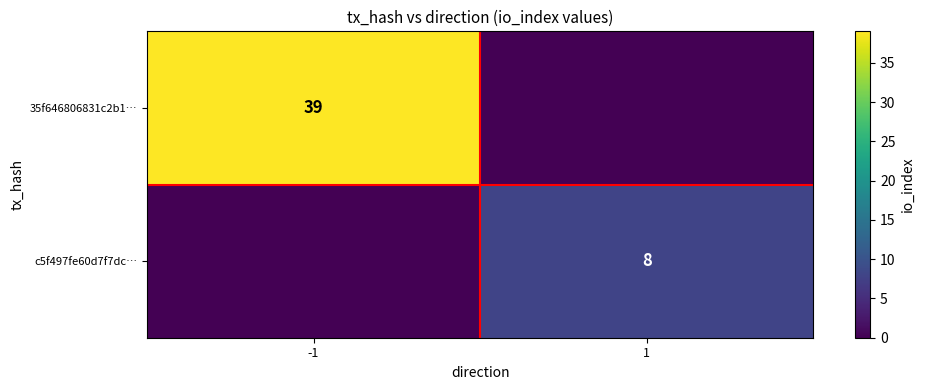

Read the c5f497fe60d7f7dc… value at 1.

8.0